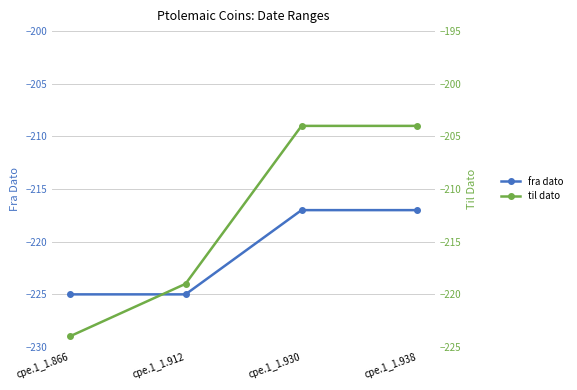

List the series in order of their overall mean, highest first.

til dato, fra dato